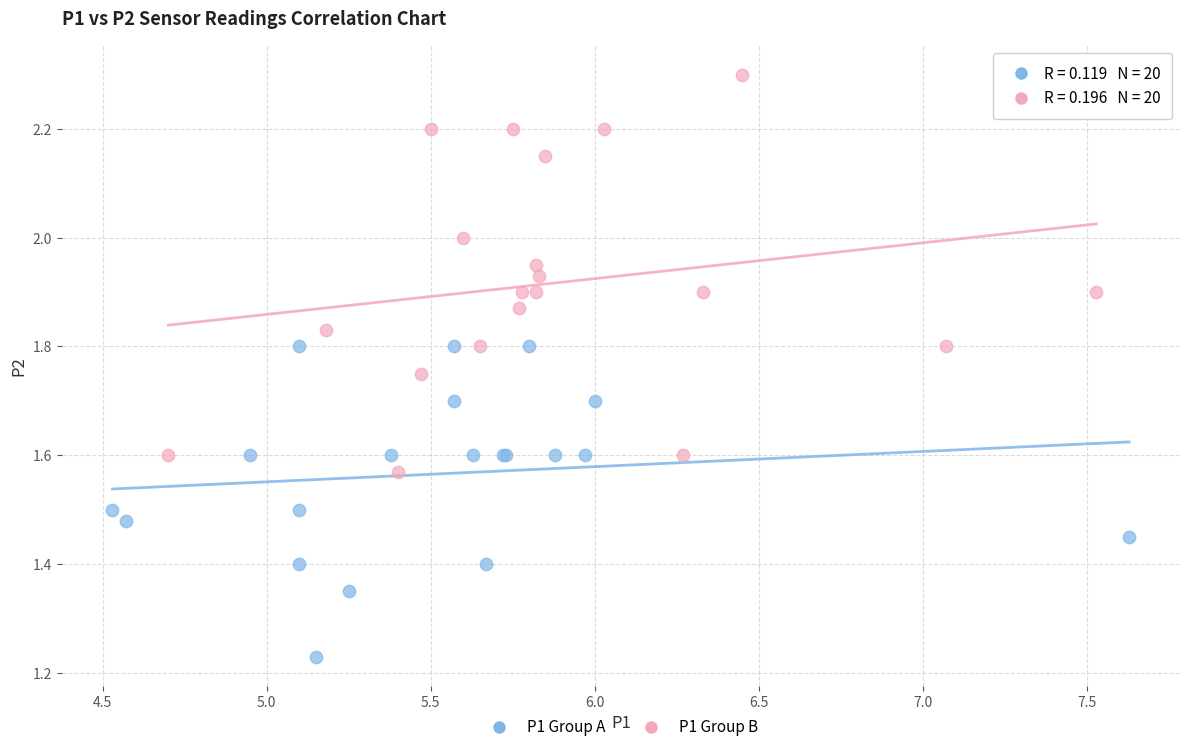

Which series contains the highest Y value?

P1 Group B